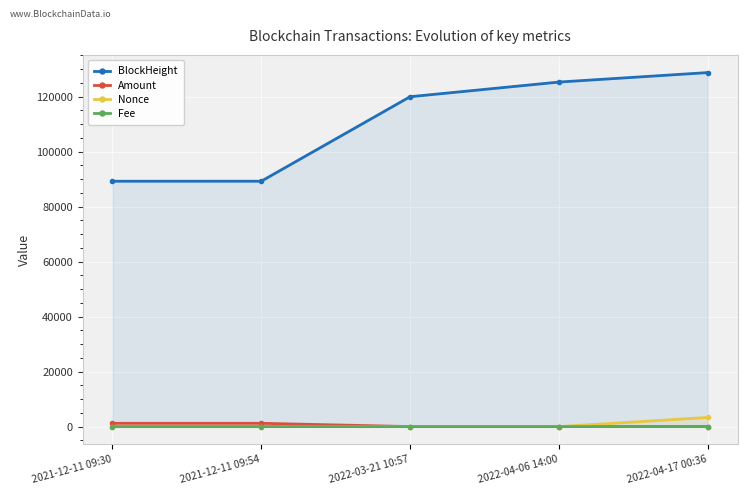

The BlockHeight series shows 89233.0 at 2021-12-11 09:54. True or false?

True